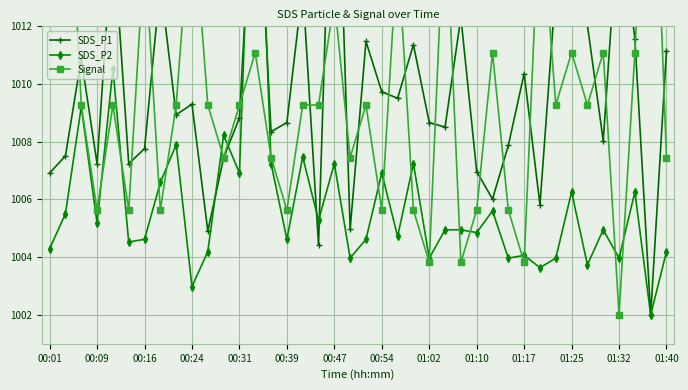

At how many categories does at least one series exceed 1002?

40